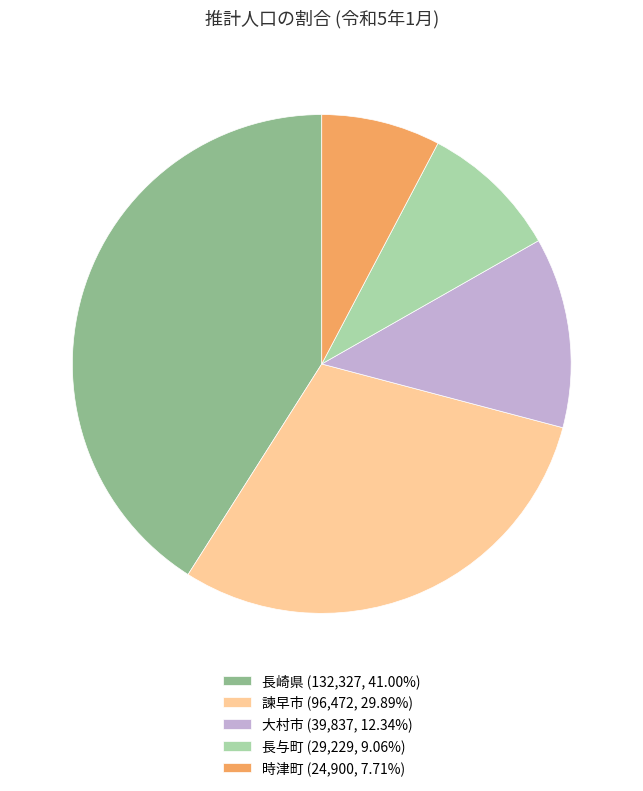

True or false: 長崎県 accounts for 41% of the total.

True